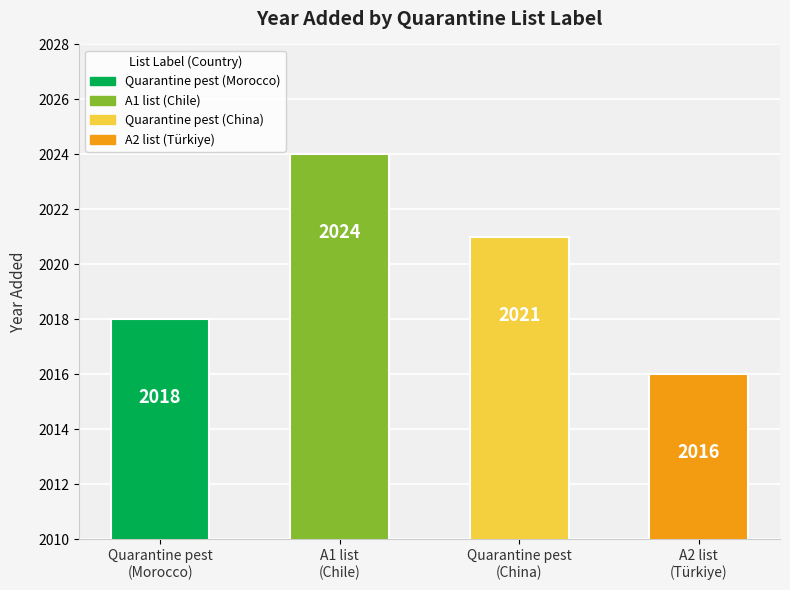

Where does the data first go above 2021?

A1 list
(Chile)